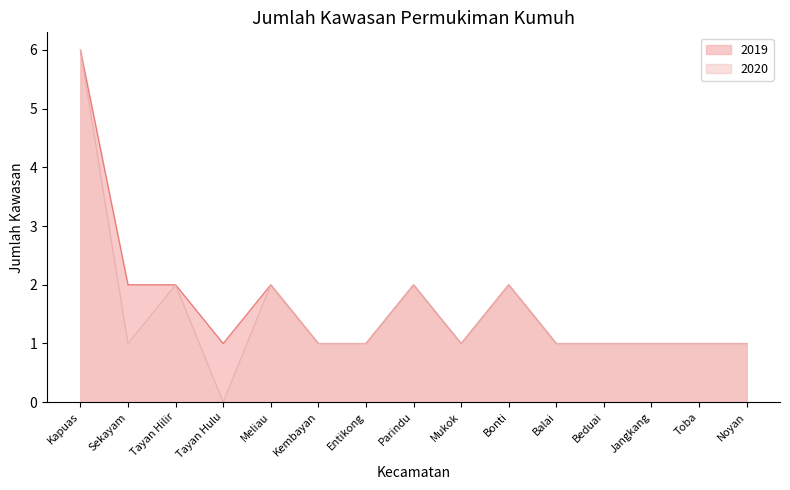

Does the chart display data point markers on the line(s)?

No